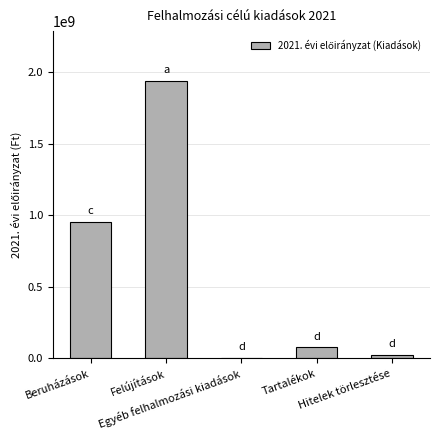

What is the maximum value shown in the chart?

1937133552